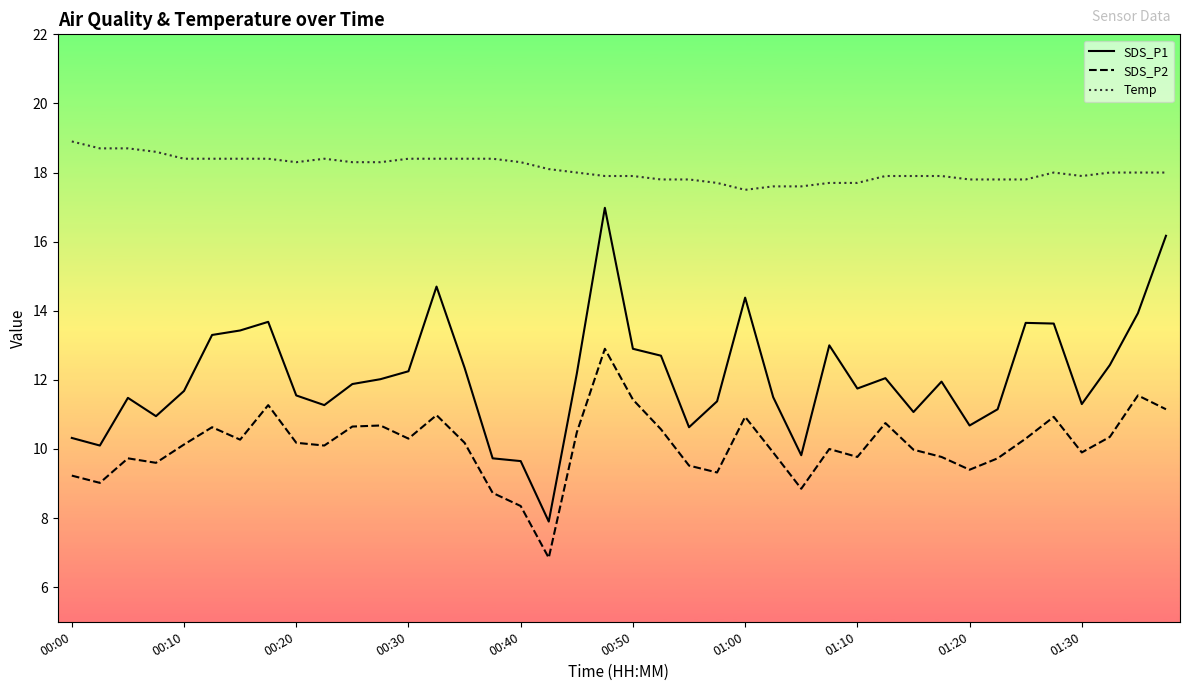

List the series in order of their overall mean, highest first.

Temp, SDS_P1, SDS_P2